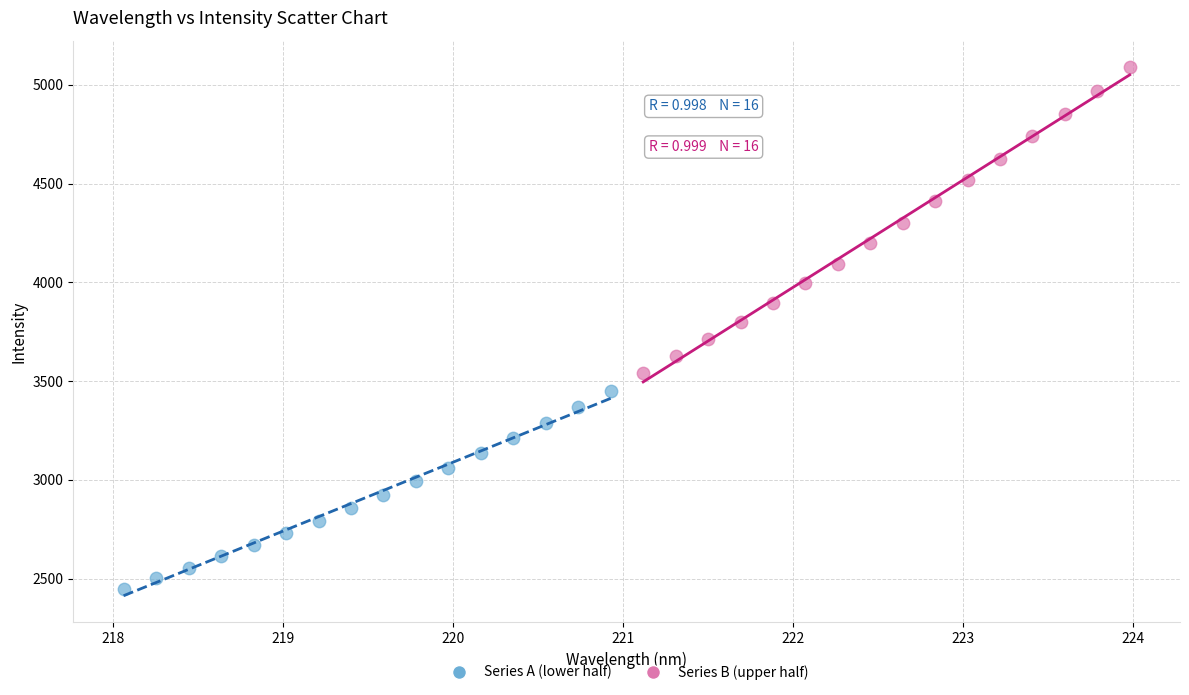

Which series contains the lowest Y value?

Series A (lower half)